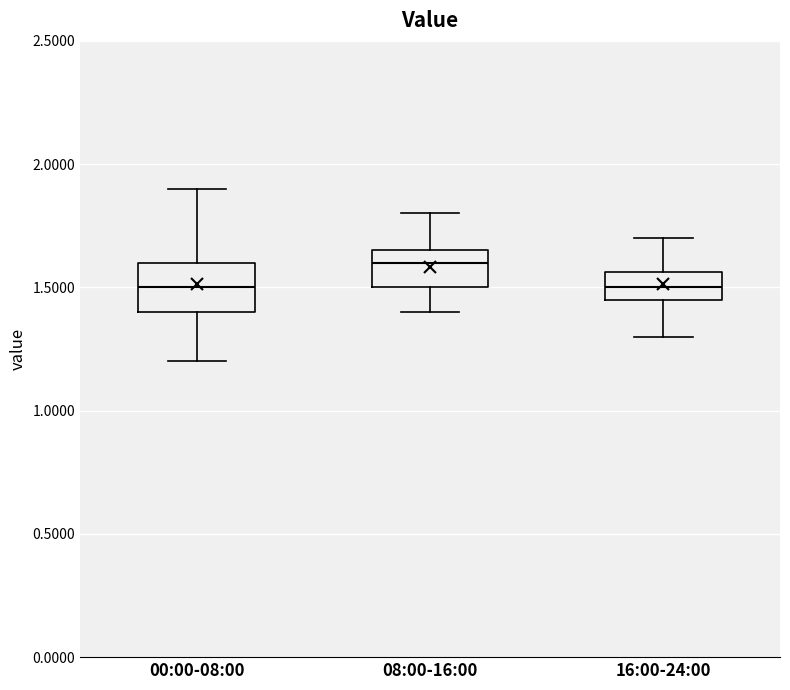

Which box is the tallest, from its lower edge to its upper edge?

00:00-08:00